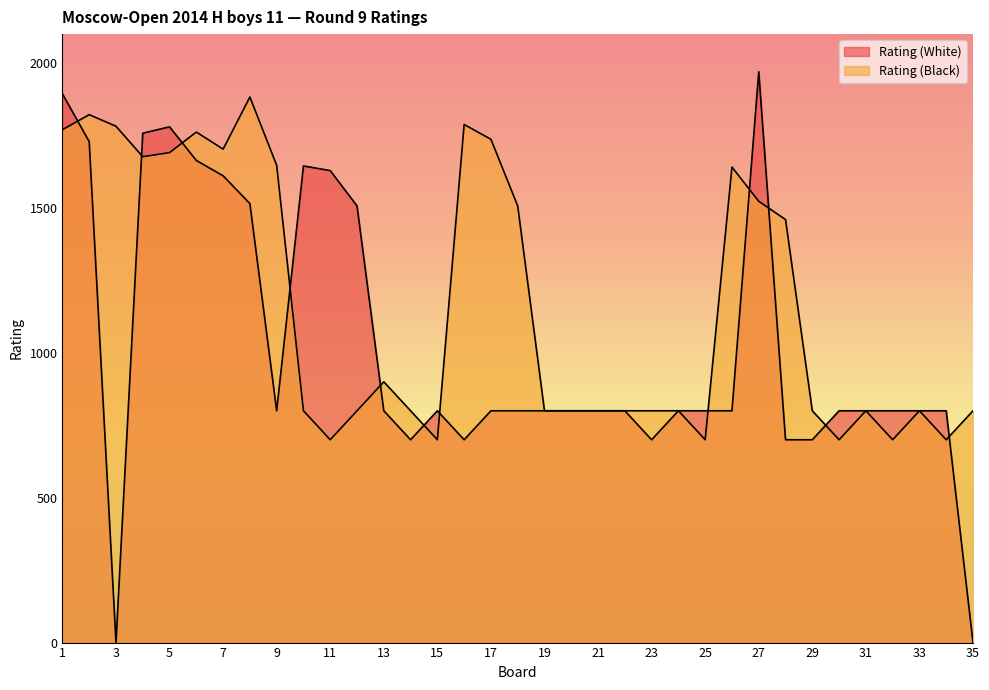

The value of Rating (White) at 2 is 768. True or false?

False